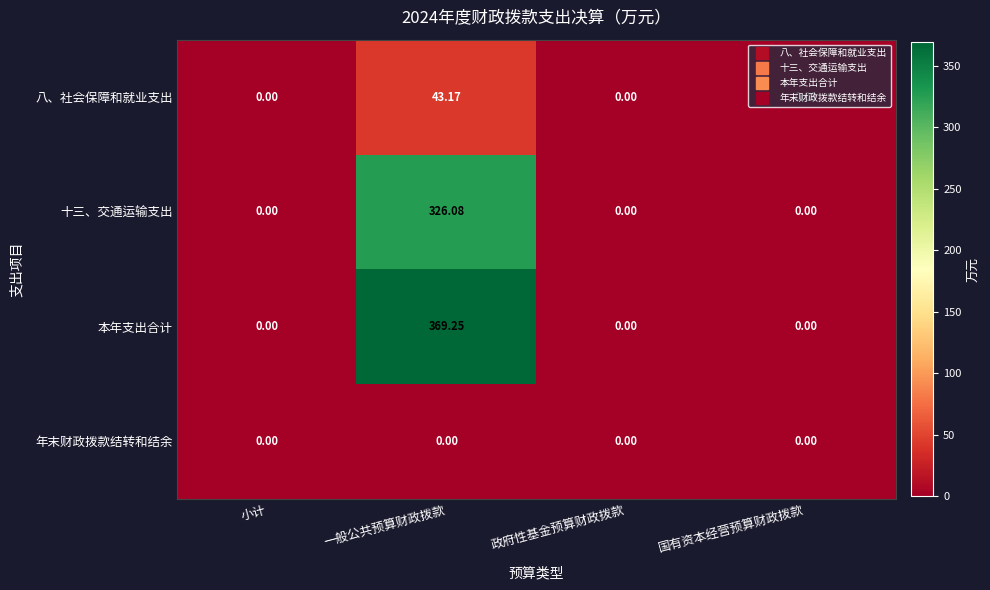

Which series has the largest range (max minus min)?

本年支出合计